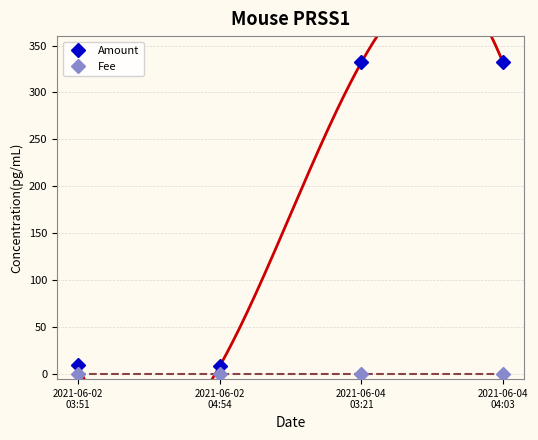

Which series has the largest total across all categories?

Amount